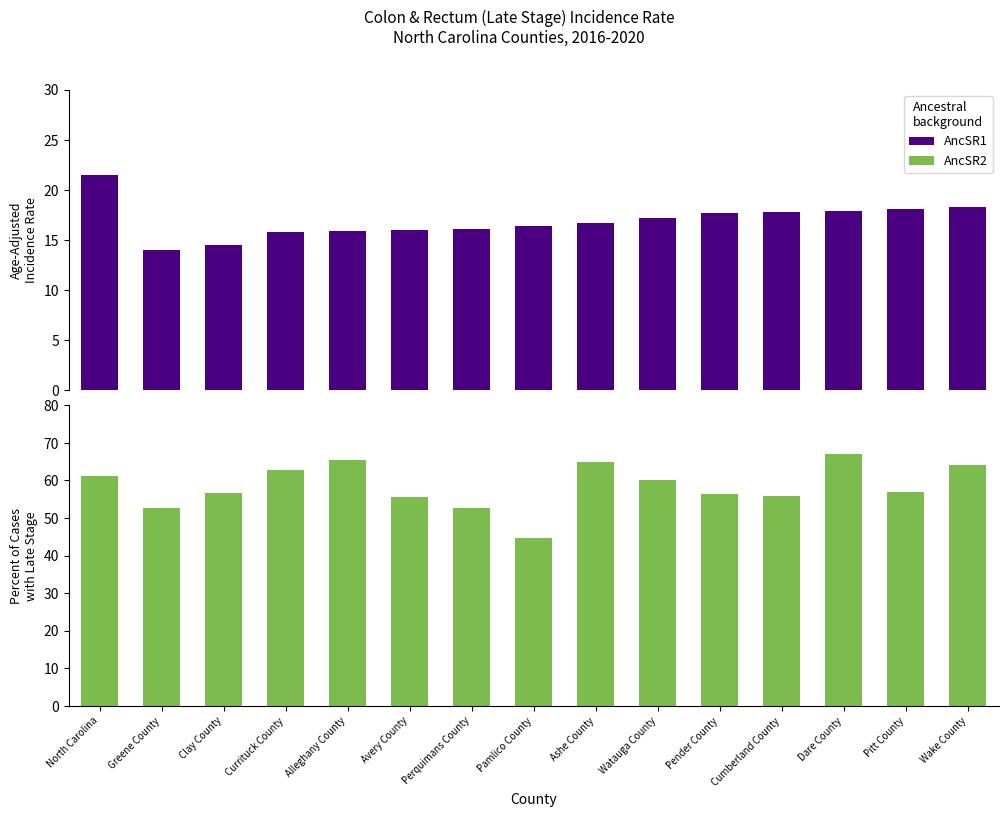

What is the minimum value for AncSR1?

14.0